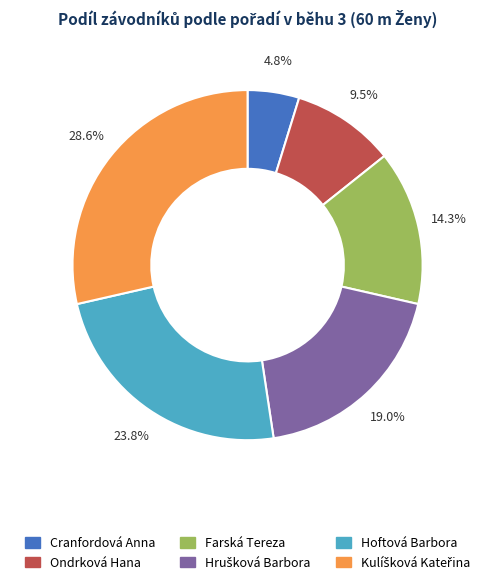

Is Ondrková Hana the majority of the pie?

No